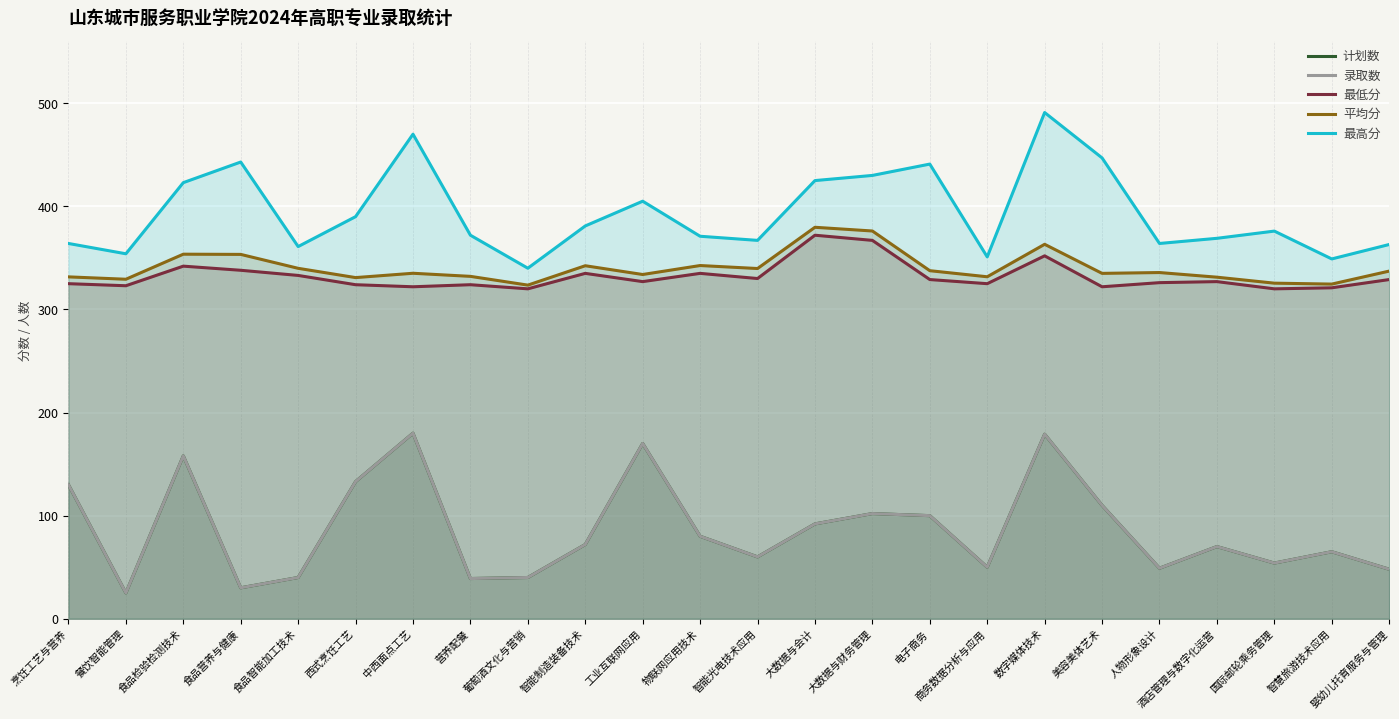

How many series are shown in this chart?

5